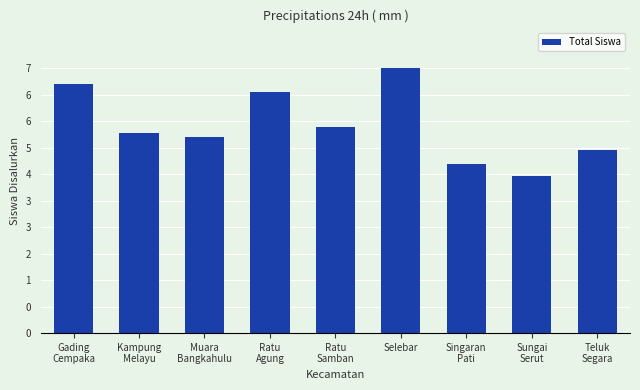

What is the ratio of the value at Sungai
Serut to the value at Ratu
Samban?

0.8